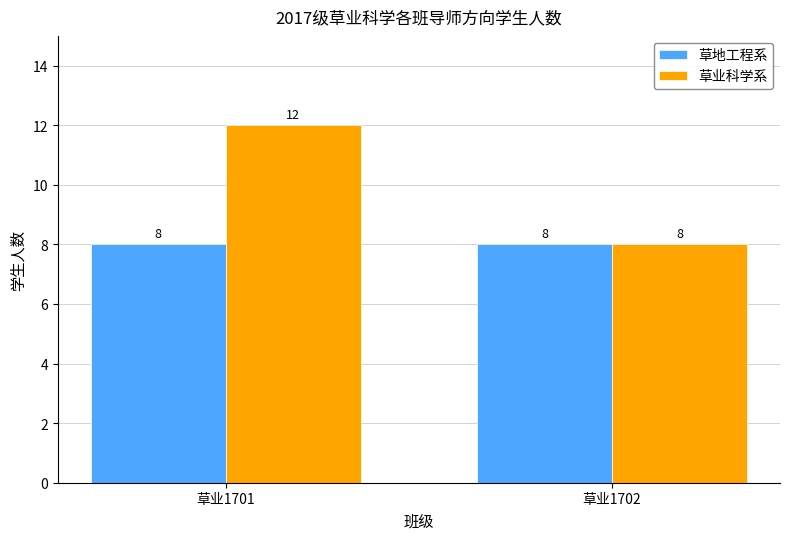

The 草业科学系 series shows 14 at 草业1702. True or false?

False